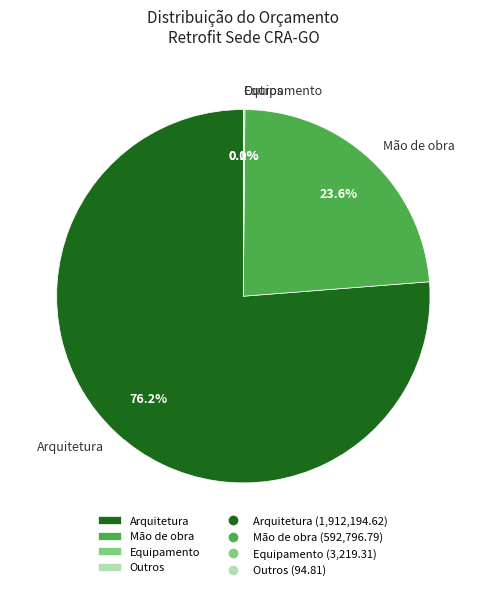

To the nearest percent, what percentage of the pie is Arquitetura?

76%